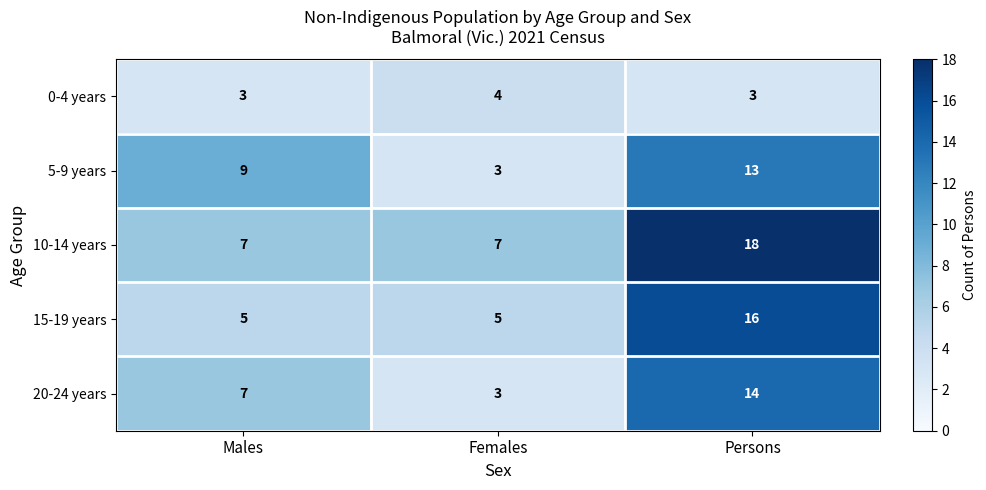

What is the total value across all series at Females?

22